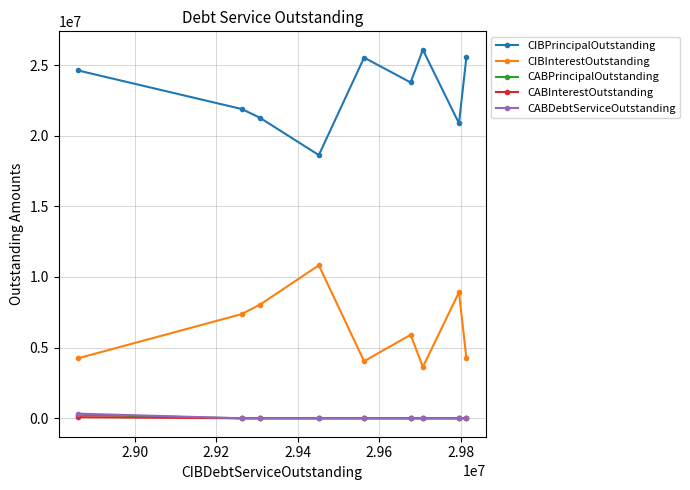

What is the minimum value for CIBInterestOutstanding?

3626818.8